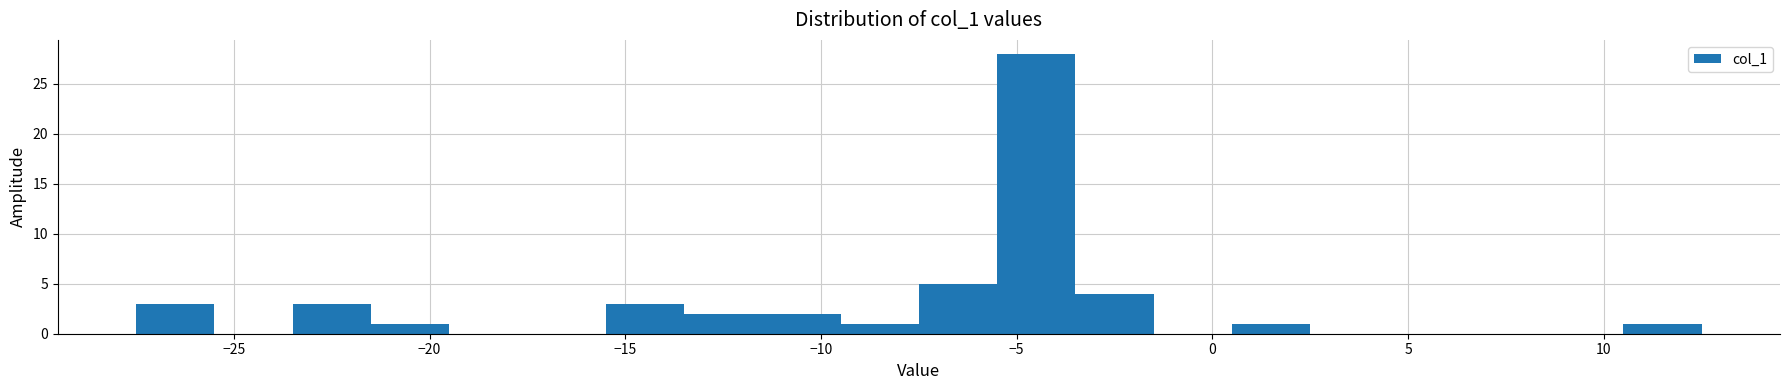

Reading left to right, list every bar in this chart as the range it spans on the x-axis followed by its height. The values are not printed on the chart, so give them approximately, as read against the axis.

-27.5 to -25.5: 3
-25.5 to -23.5: 0
-23.5 to -21.5: 3
-21.5 to -19.5: 1
-19.5 to -17.5: 0
-17.5 to -15.5: 0
-15.5 to -13.5: 3
-13.5 to -11.5: 2
-11.5 to -9.5: 2
-9.5 to -7.5: 1
-7.5 to -5.5: 5
-5.5 to -3.5: 28
-3.5 to -1.5: 4
-1.5 to 0.5: 0
0.5 to 2.5: 1
2.5 to 4.5: 0
4.5 to 6.5: 0
6.5 to 8.5: 0
8.5 to 10.5: 0
10.5 to 12.5: 1